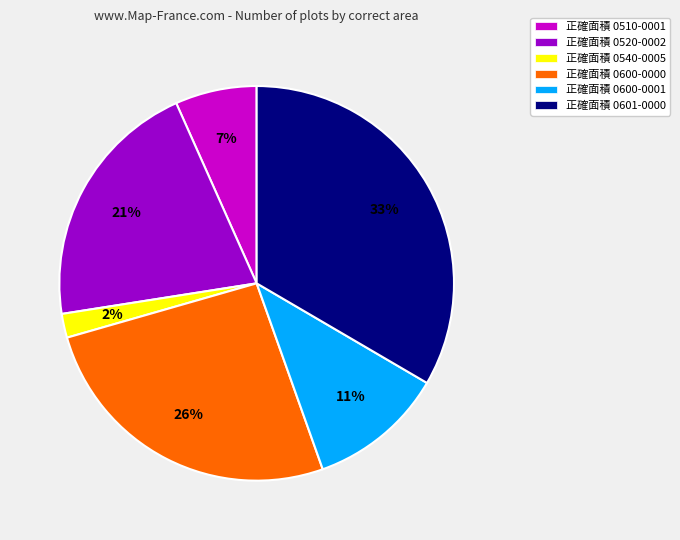

Count the number of slices in the pie.

6